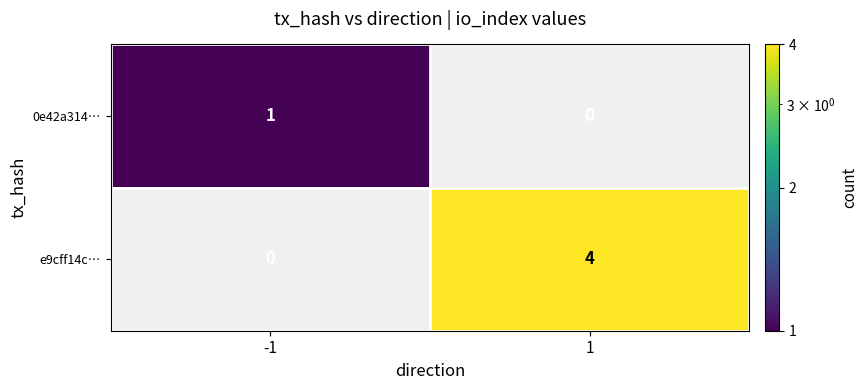

Which series changed the most between -1 and 1?

e9cff14c…